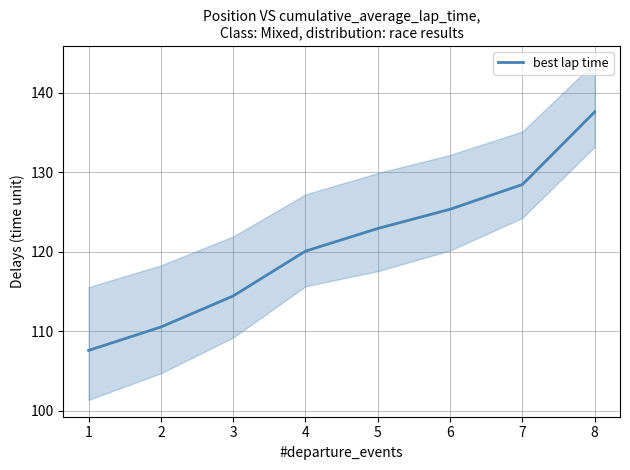

How many lines are shown in the chart?

1